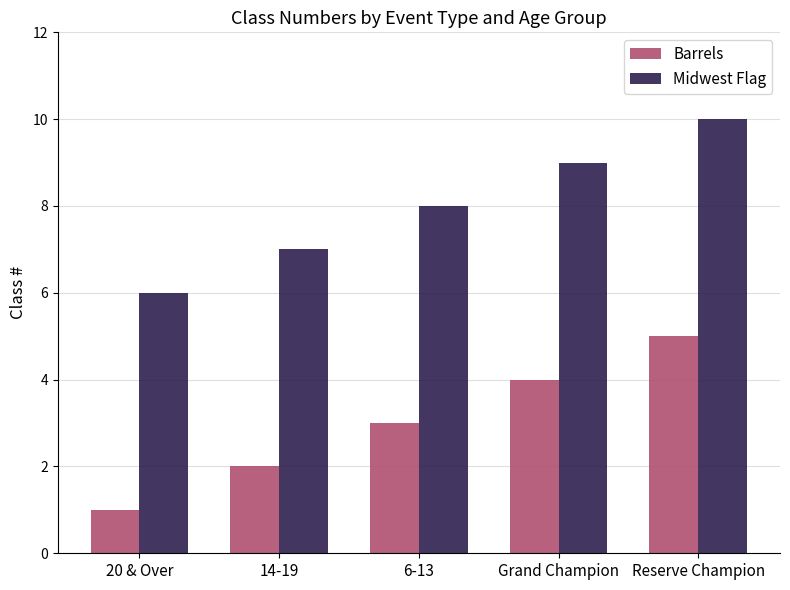

Reading left to right, what are all the values shown in this chart?

Barrels: 20 & Over=1	14-19=2	6-13=3	Grand Champion=4	Reserve Champion=5
Midwest Flag: 20 & Over=6	14-19=7	6-13=8	Grand Champion=9	Reserve Champion=10